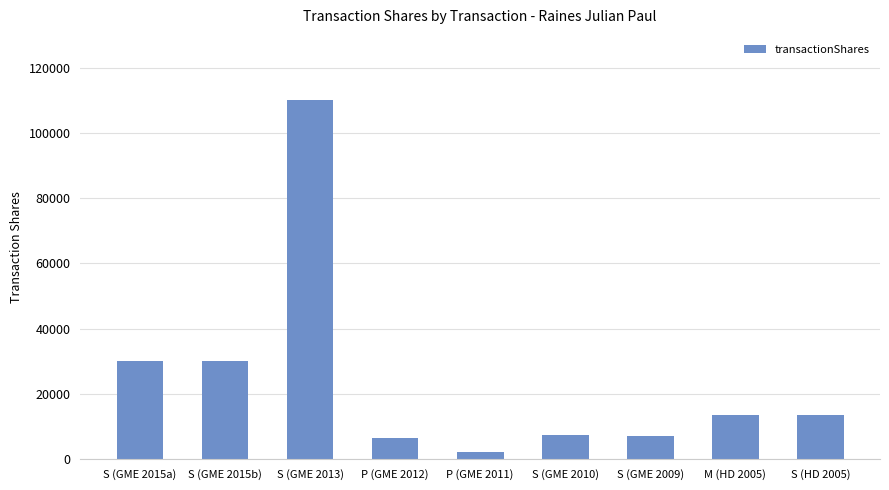

Which has a higher value, P (GME 2012) or S (GME 2015a)?

S (GME 2015a)